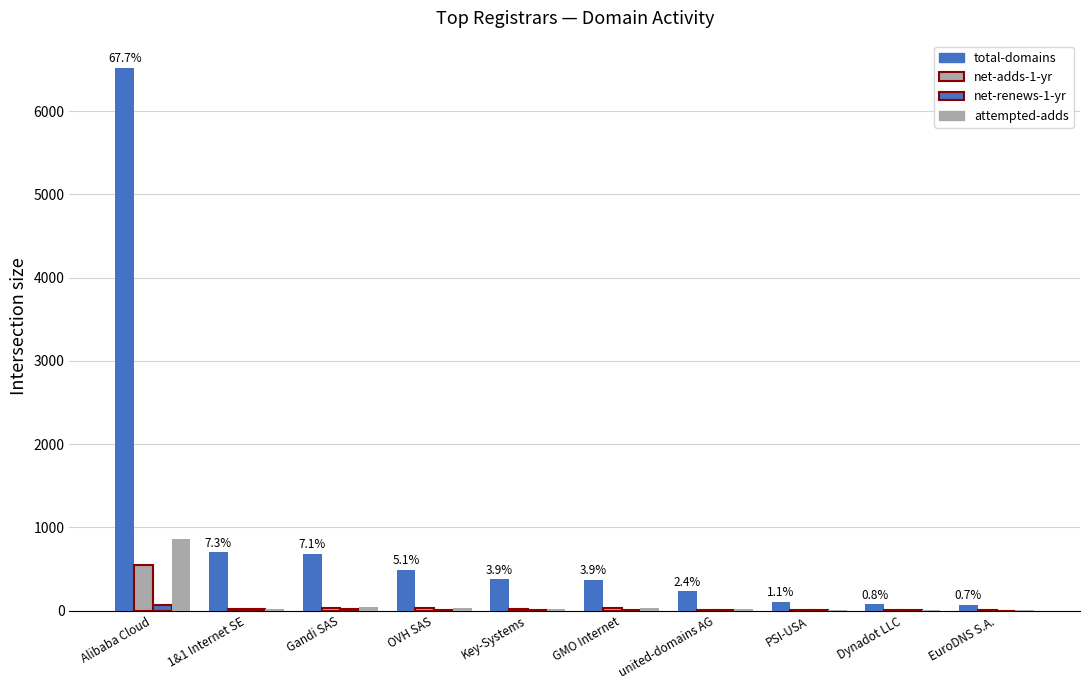

How many categories are shown in the chart?

10